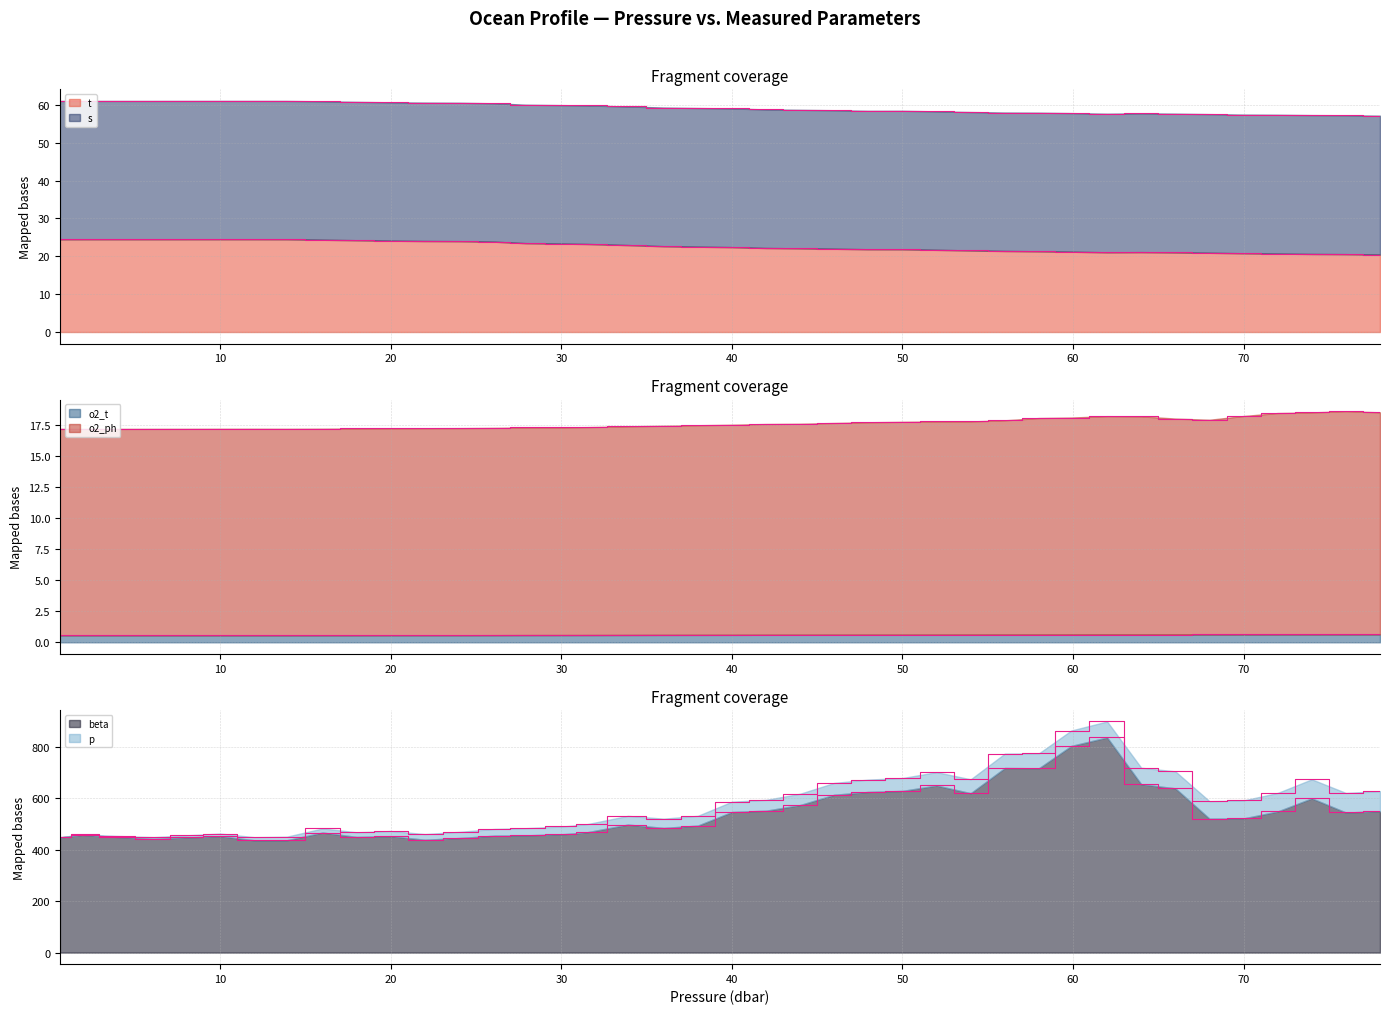

Reading right to left, transcribe all the data shown in this chart.

t_termini: 20.4	20.6	20.6	20.7	20.8	20.9	21.0	21.1	21.0	21.2	21.3	21.4	21.5	21.7	21.8	21.9	22.0	22.1	22.2	22.4	22.5	22.7	23.0	23.2	23.3	23.5	23.8	24.0	24.0	24.1	24.2	24.4	24.5	24.5	24.5	24.5	24.5	24.5	24.5	24.5
s_termini: 57.1	57.2	57.3	57.4	57.4	57.5	57.7	57.7	57.6	57.8	57.9	57.9	58.1	58.3	58.4	58.4	58.6	58.7	58.8	59.0	59.1	59.3	59.5	59.8	59.9	60.0	60.4	60.5	60.6	60.6	60.8	60.9	61.0	61.0	61.0	61.0	61.0	61.0	61.0	61.0
o2_t_termini: 0.6	0.6	0.6	0.6	0.6	0.6	0.6	0.6	0.6	0.6	0.6	0.6	0.6	0.6	0.6	0.6	0.6	0.6	0.6	0.6	0.6	0.6	0.6	0.6	0.6	0.6	0.6	0.6	0.6	0.6	0.6	0.6	0.6	0.6	0.6	0.6	0.6	0.6	0.6	0.6
o2_ph_termini: 18.5	18.6	18.5	18.5	18.2	17.9	18.0	18.2	18.2	18.1	18.1	17.9	17.8	17.8	17.7	17.7	17.7	17.6	17.6	17.5	17.5	17.4	17.4	17.3	17.3	17.3	17.3	17.2	17.2	17.2	17.2	17.2	17.2	17.2	17.2	17.2	17.2	17.2	17.2	17.2
beta_termini: 550.0	545.0	600.0	549.0	522.0	521.0	639.0	655.0	837.0	804.0	717.0	718.0	620.0	650.0	629.0	625.0	614.0	574.0	552.0	547.0	494.0	485.0	498.0	468.0	461.0	456.0	455.0	446.0	439.0	453.0	450.0	467.0	437.0	437.0	453.0	448.0	443.0	450.0	458.0	448.0
p_termini: 628.0	621.0	674.0	621.0	592.0	589.0	705.0	719.0	899.0	863.9	775.0	774.0	674.0	702.0	679.0	673.0	660.0	618.0	594.0	587.0	532.0	521.0	531.9	499.5	491.2	483.9	481.1	470.1	461.0	473.0	468.0	483.0	450.9	449.0	463.0	456.0	449.1	453.9	459.9	448.6